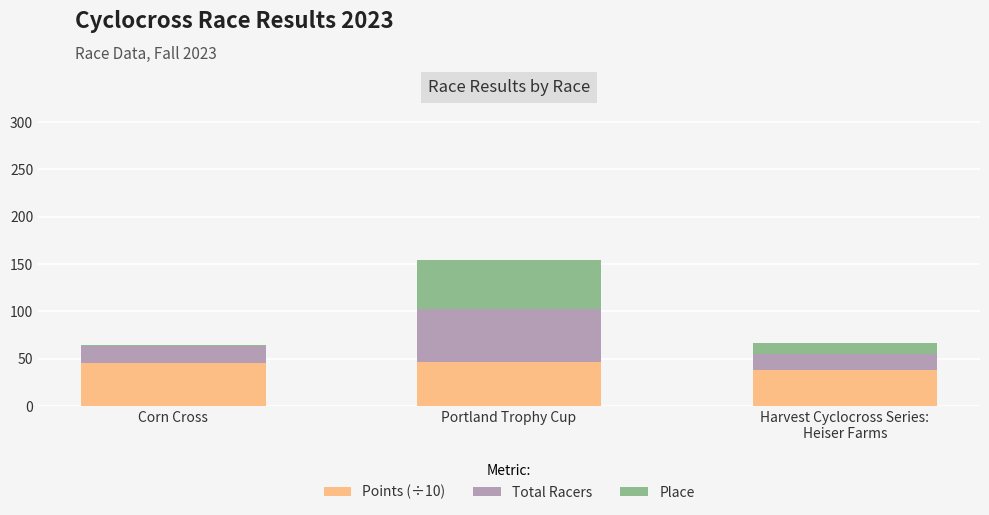

Reading right to left, transcribe the values for Points (÷10).

38.4	46.5	45.2